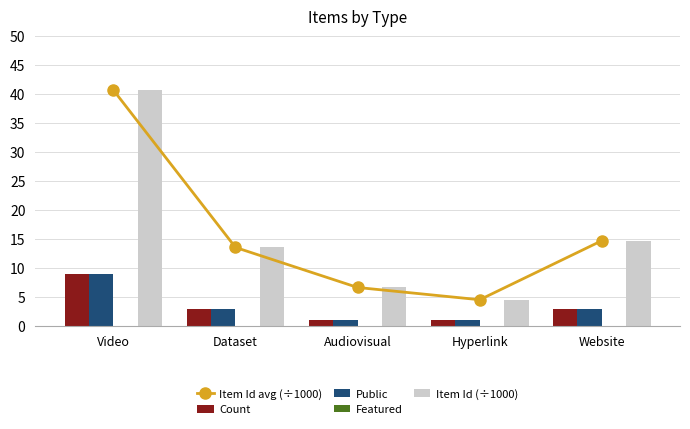

Which category has the lowest value in the Item Id avg (÷1000) series?

Hyperlink